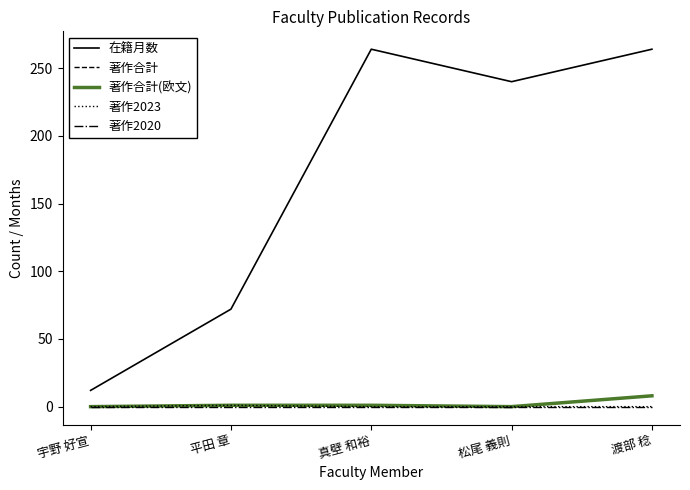

What are all the series names shown in the legend?

在籍月数, 著作合計, 著作合計(欧文), 著作2023, 著作2020